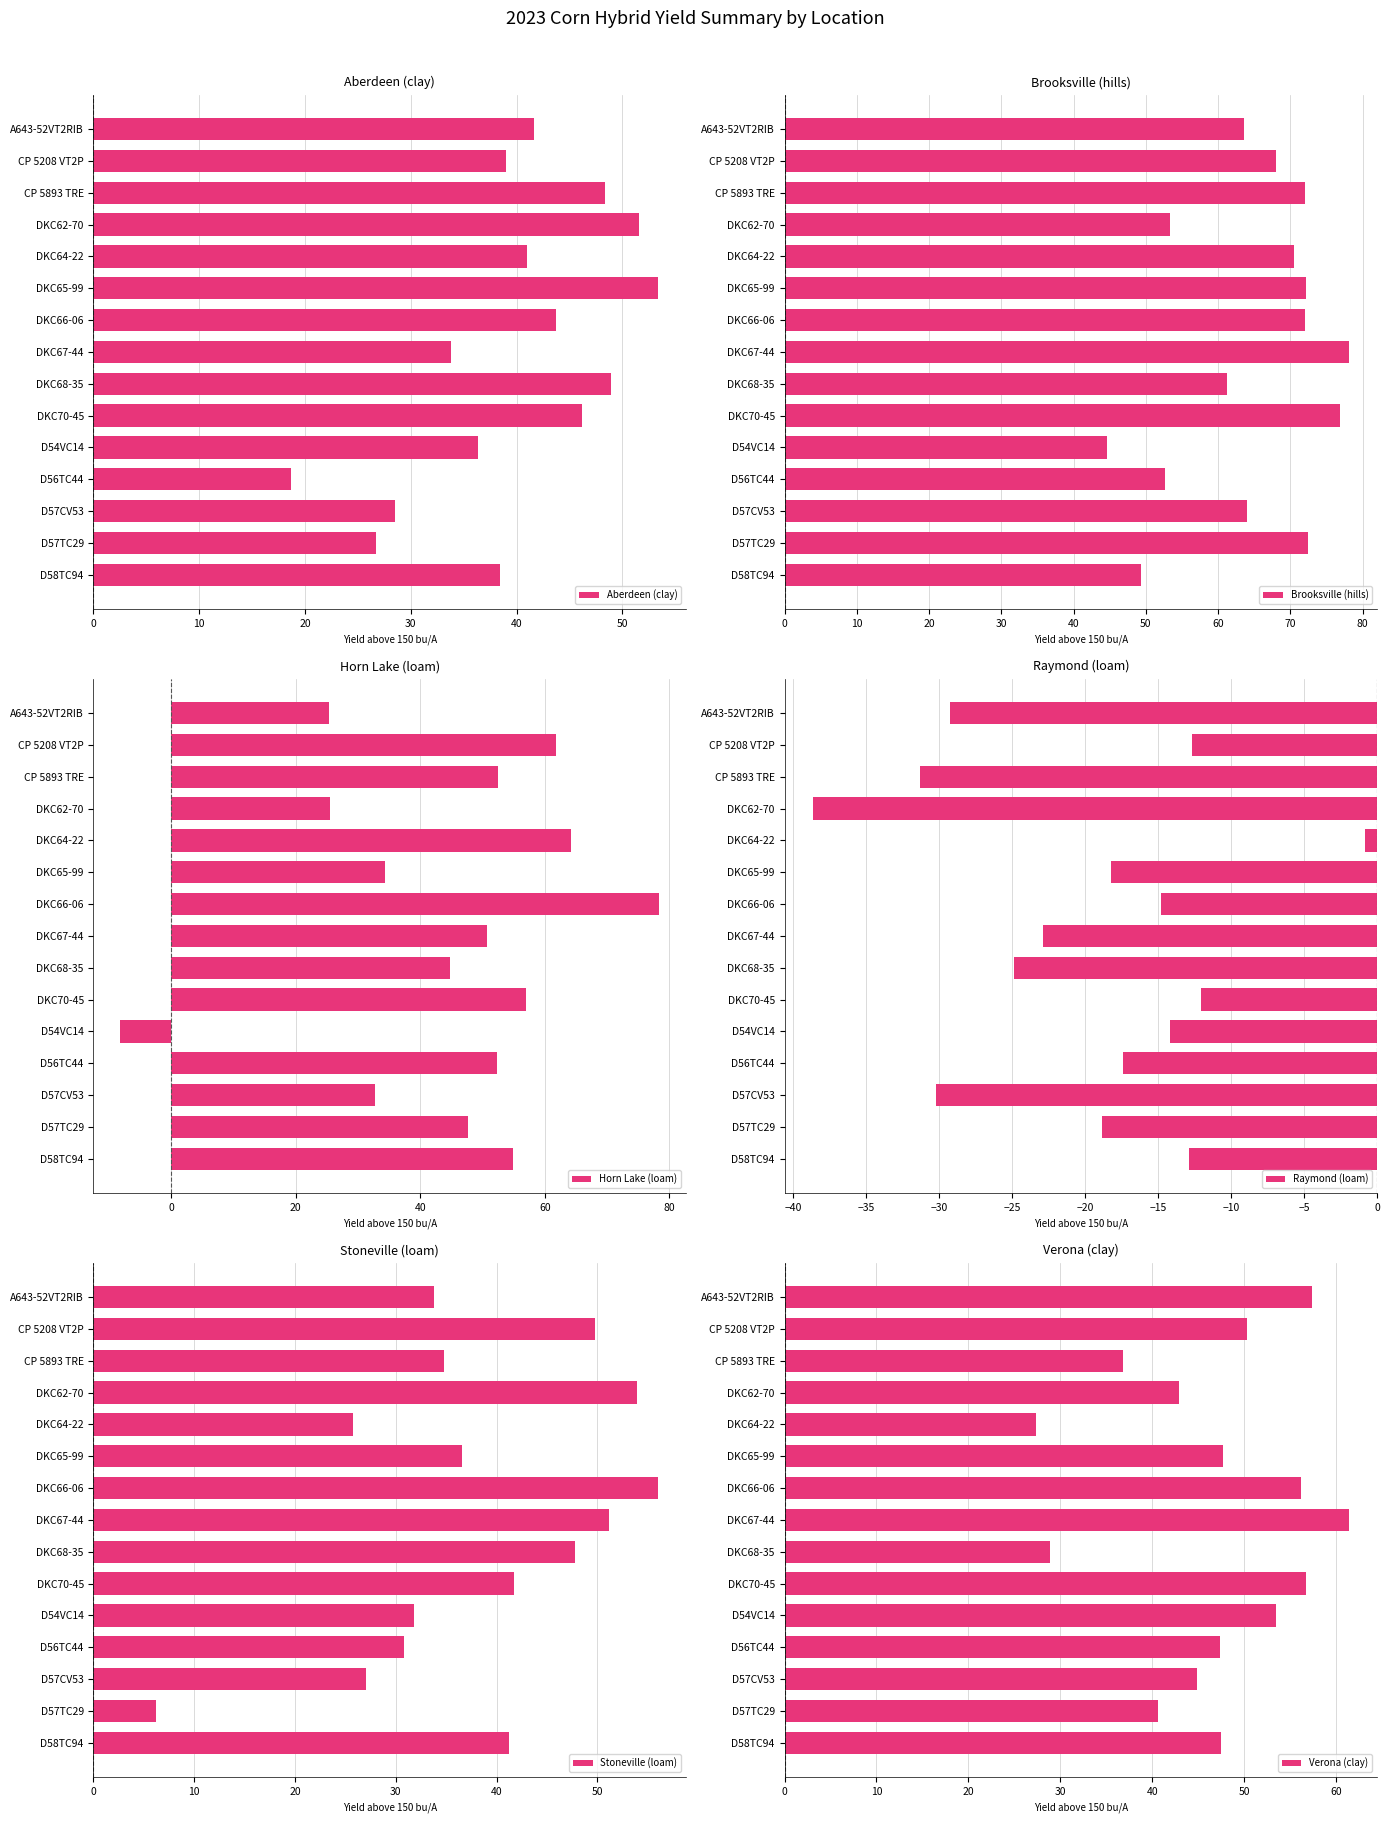

What are all the series names shown in the legend?

Aberdeen (clay), Brooksville (hills), Horn Lake (loam), Raymond (loam), Stoneville (loam), Verona (clay)